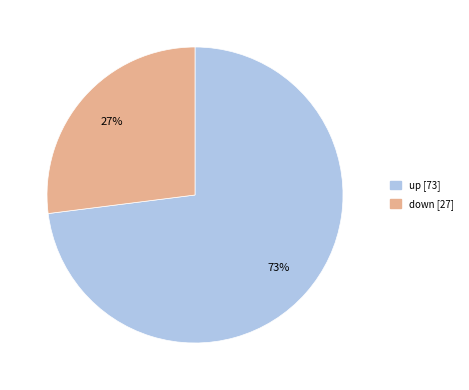

What is the largest slice in the pie chart?

up